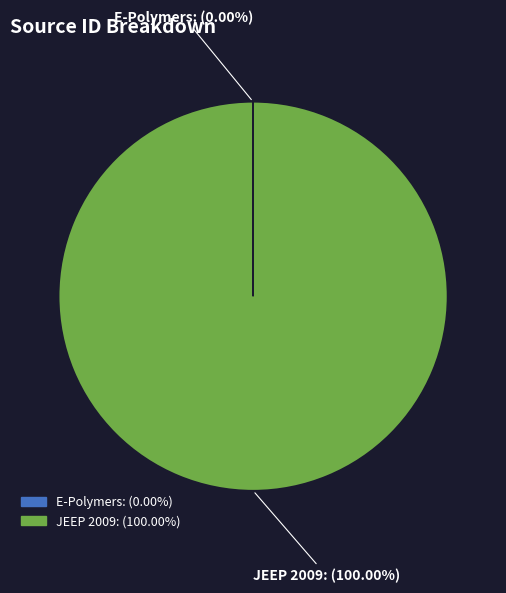

Is there any slice that represents more than half of the pie?

Yes